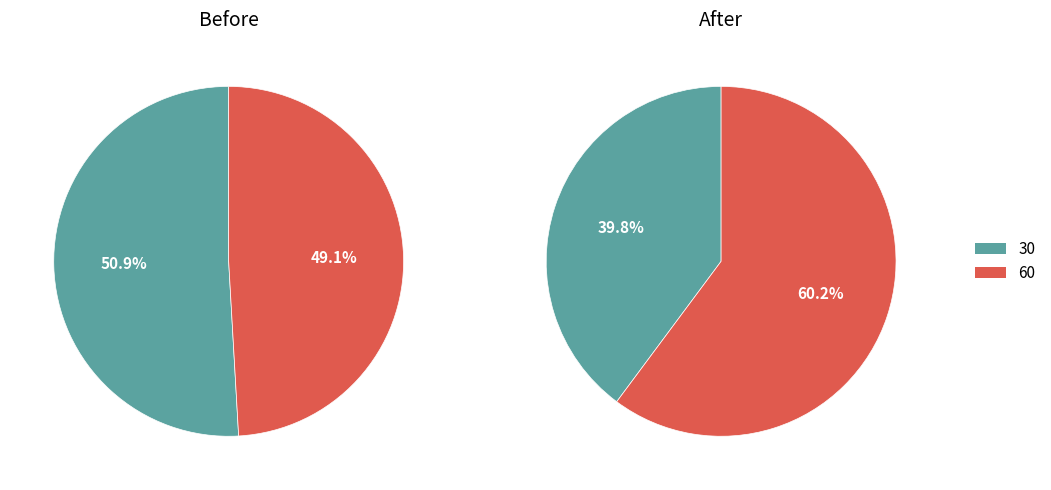

How many slices are in this pie chart?

2